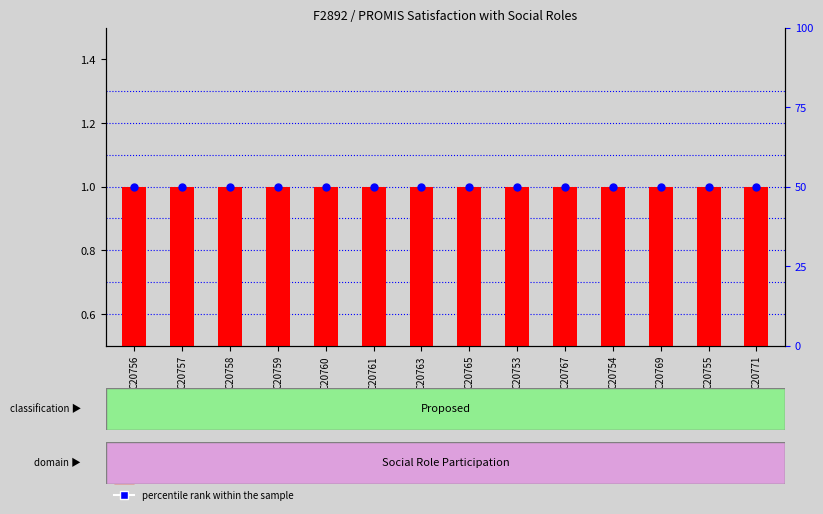

Is the value of percentile rank within the sample at C20757 greater than the value of version number at C20756?

Yes